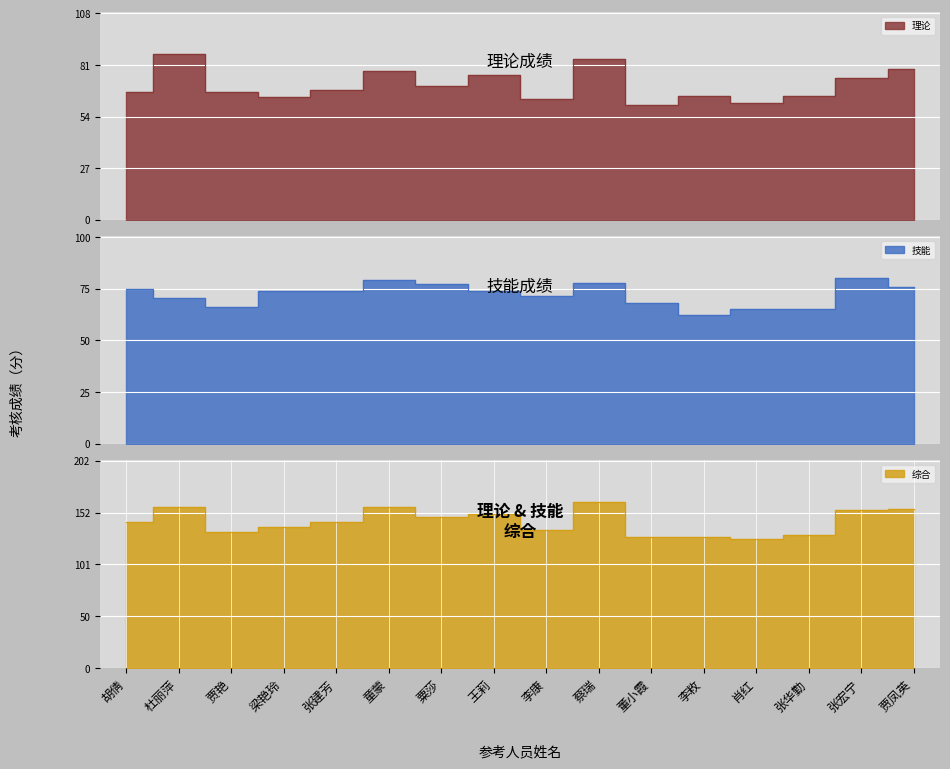

What is the value of the 技能 point at the 2nd from the left?

70.3